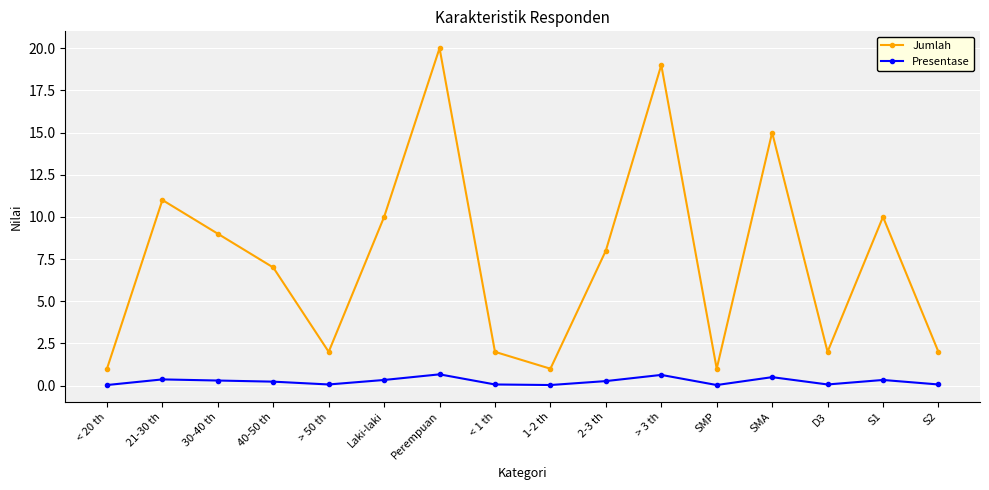

What is the approximate value of Jumlah at < 1 th?

2.0